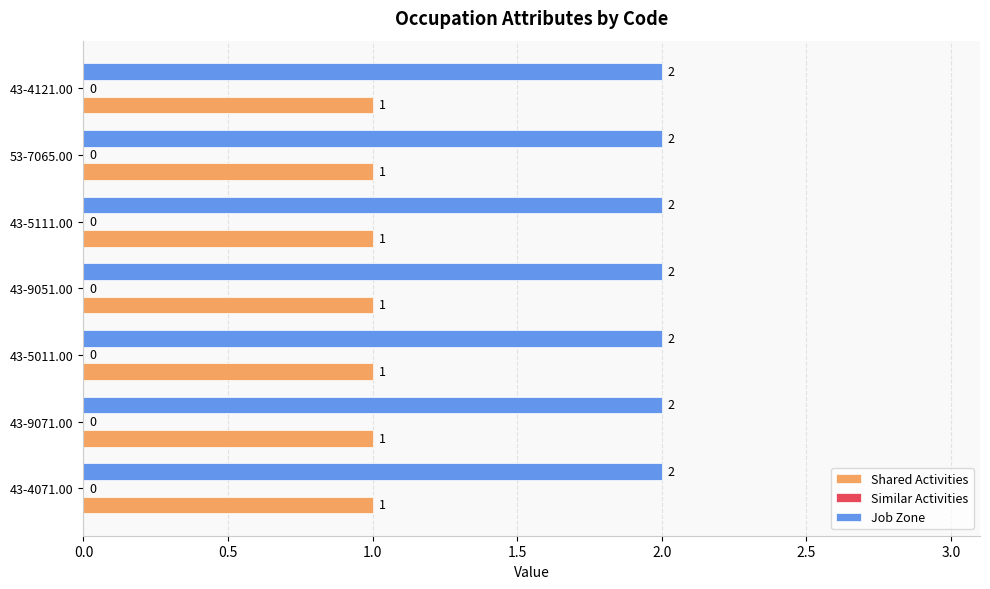

List the series in order of their peak value, highest first.

Job Zone, Shared Activities